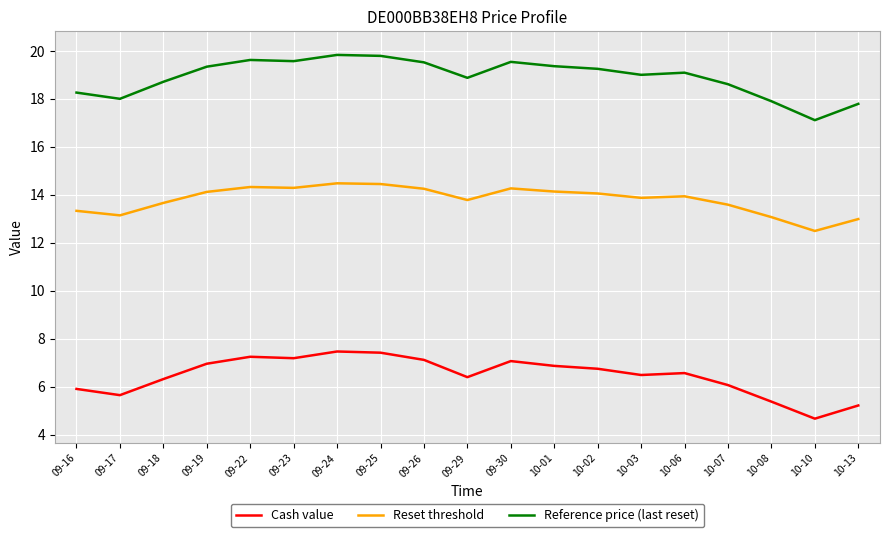

List the series in order of their peak value, lowest first.

Cash value, Reset threshold, Reference price (last reset)